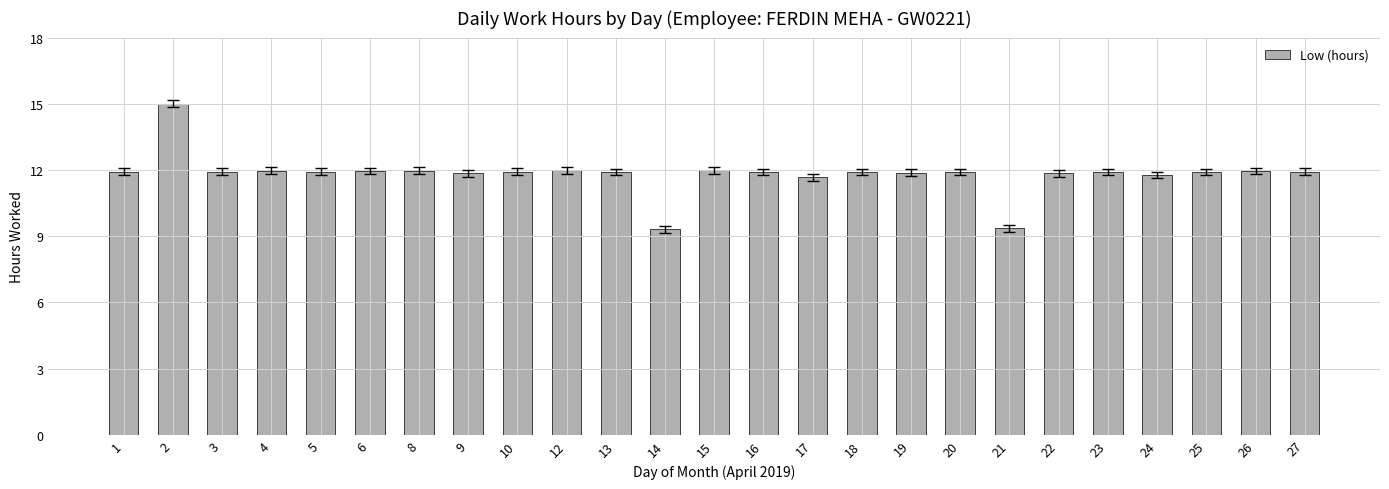

What is the difference between the values at 17 and 20?

0.2